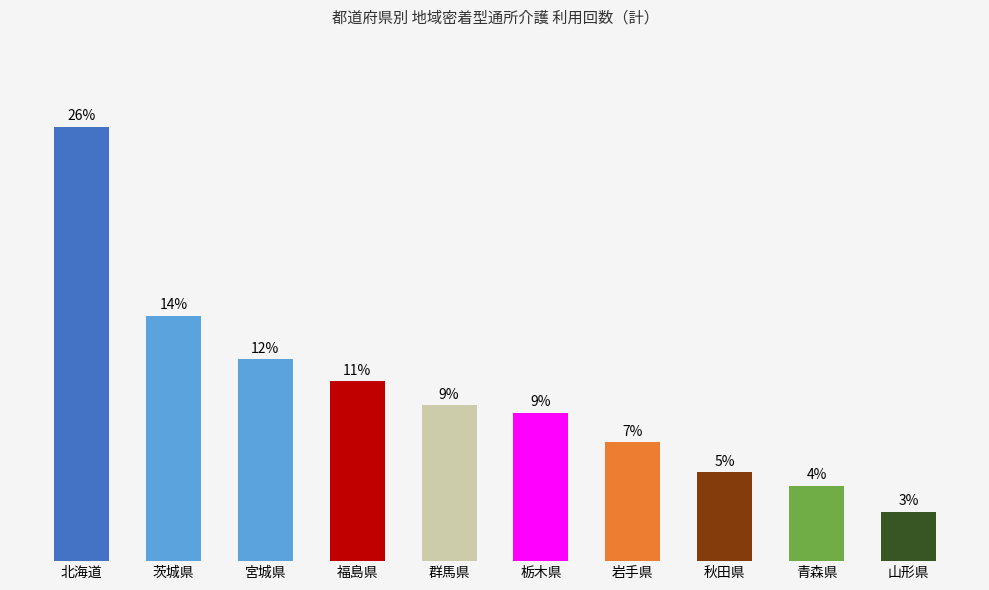

The chart shows a value of 11.6 at 栃木県. True or false?

False